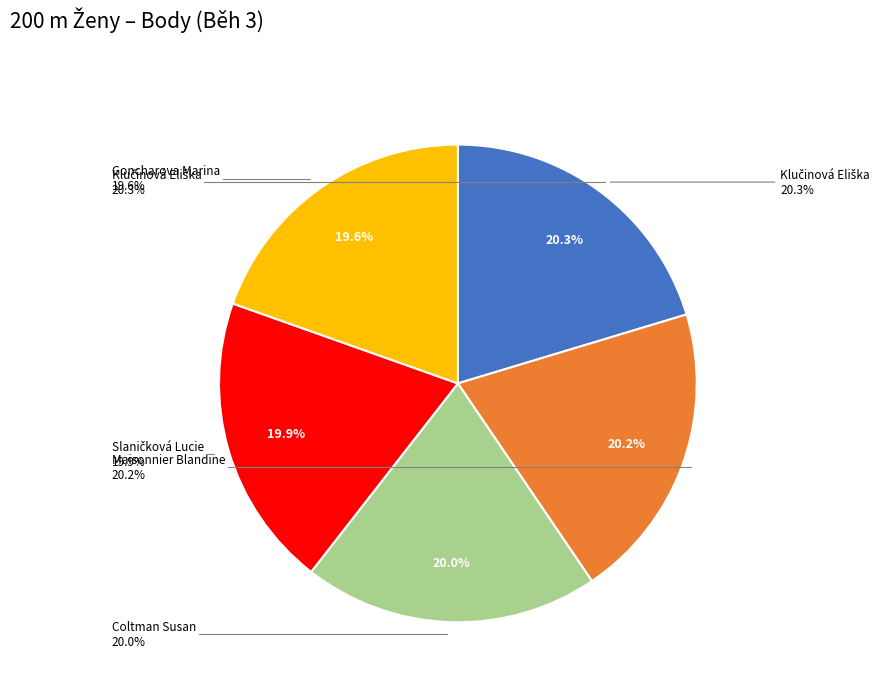

To the nearest percent, what is the combined percentage of Klučinová Eliška and Slaničková Lucie?

40%